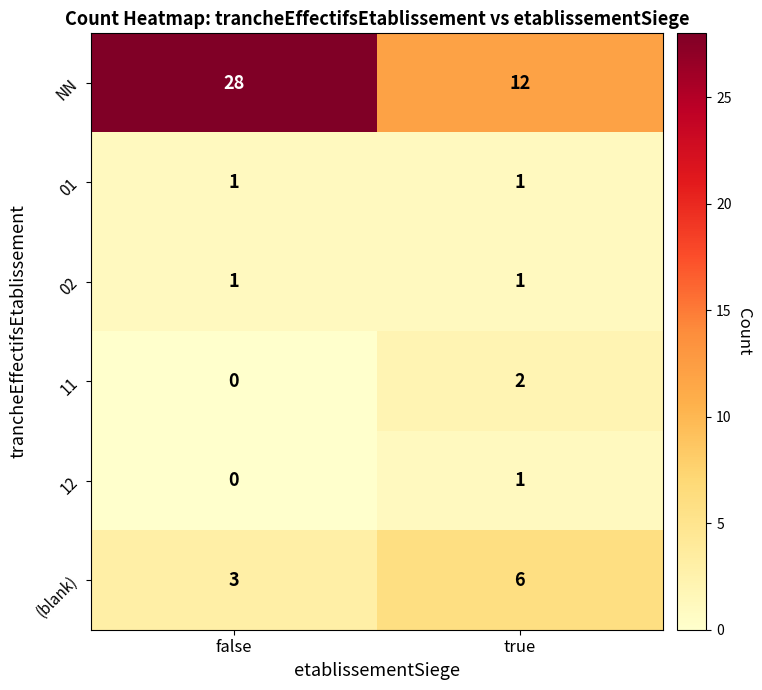

Which series has the largest total across all categories?

NN